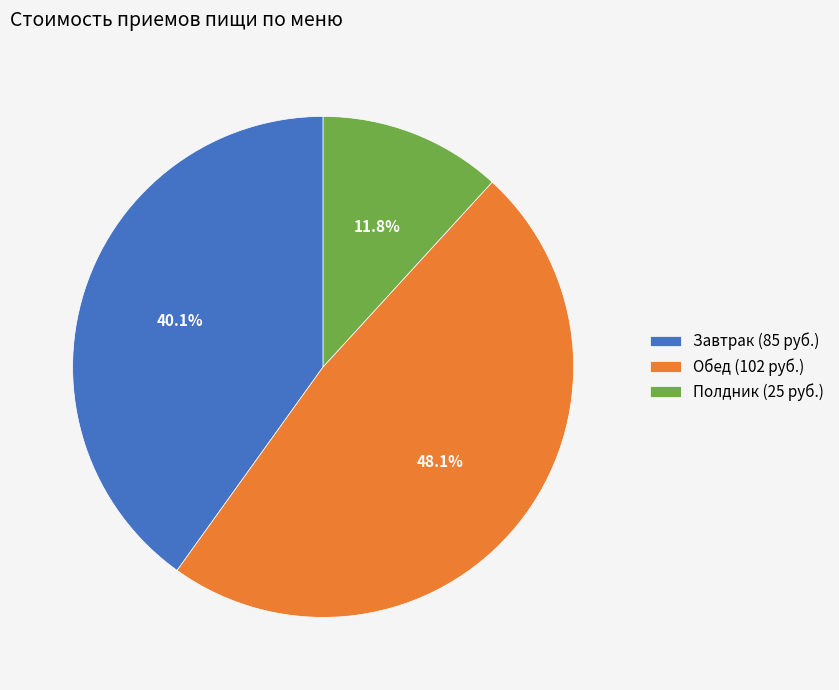

Count the number of slices in the pie.

3